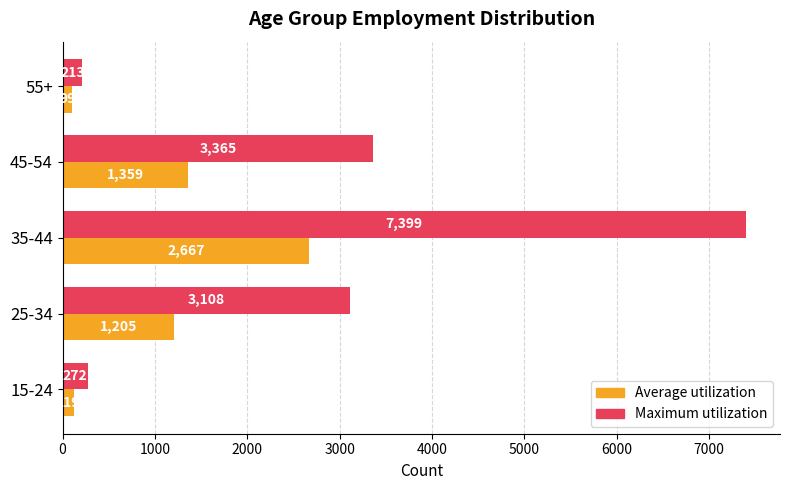

What is the sum of all Average utilization values?

5449